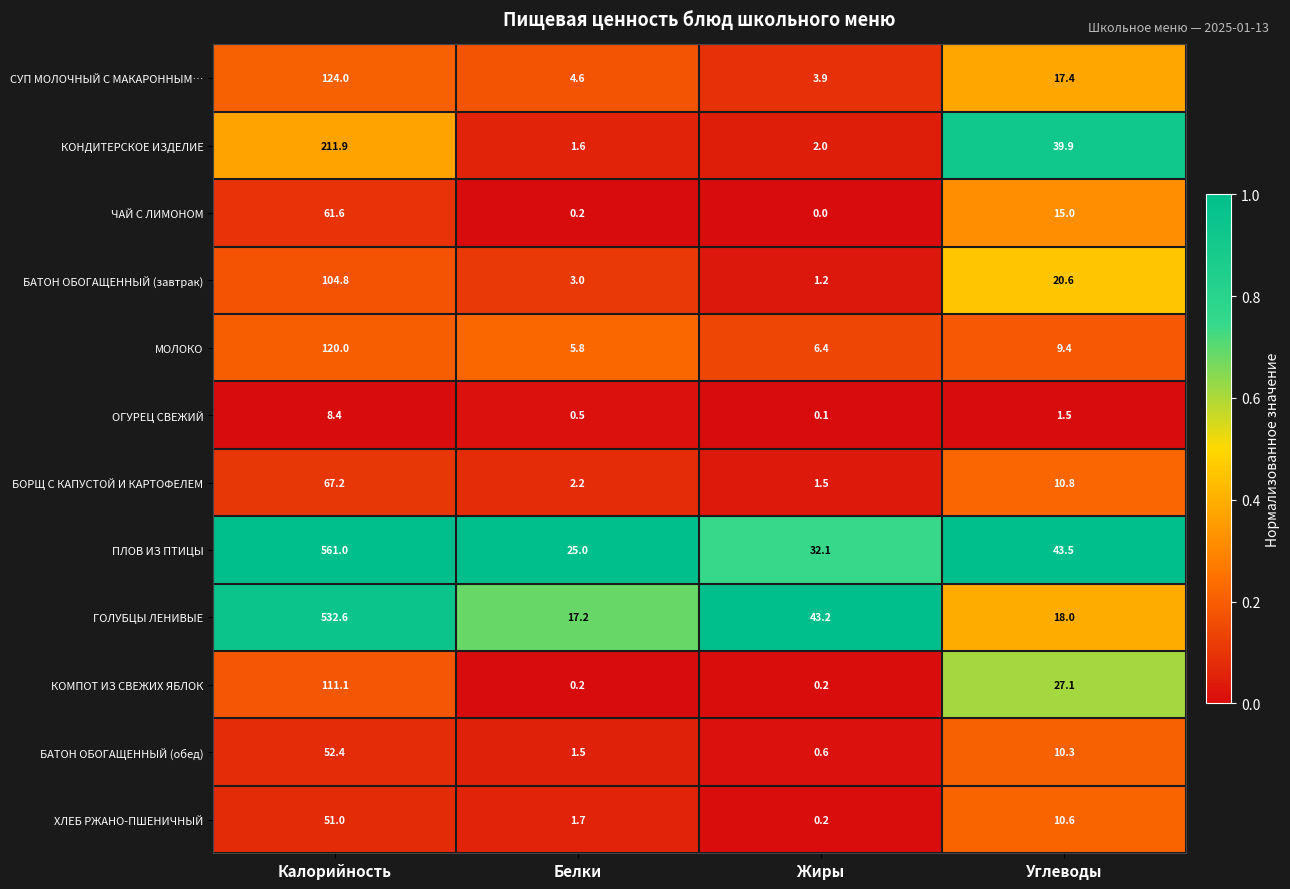

What is the sum of all ПЛОВ ИЗ ПТИЦЫ values?

661.6